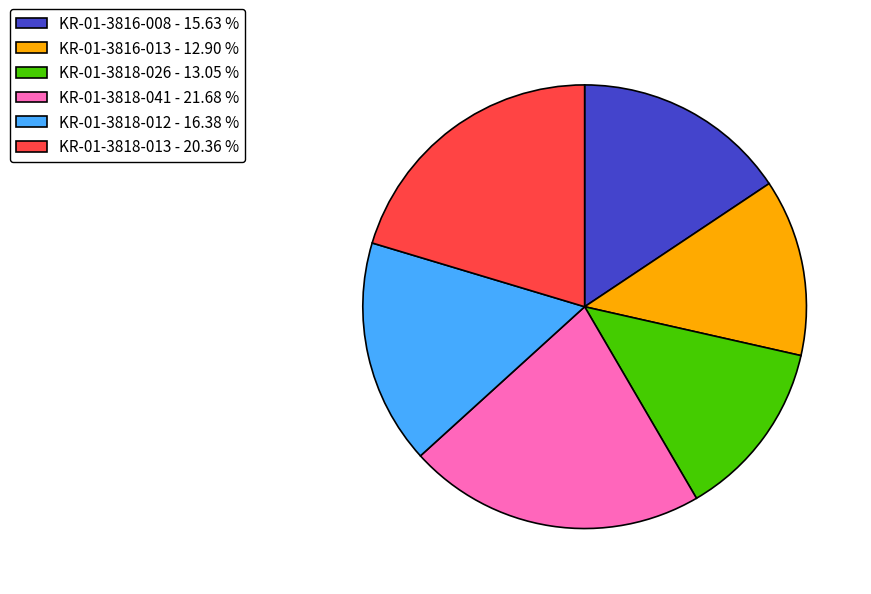

True or false: KR-01-3816-013 accounts for 13% of the total.

True